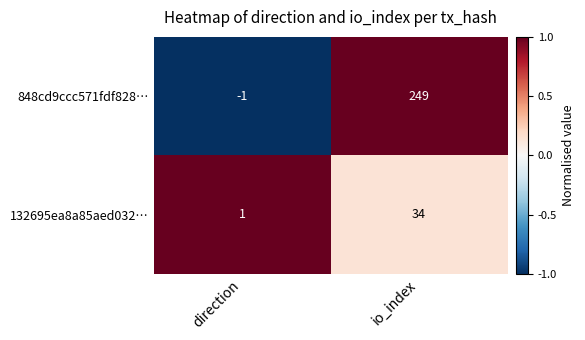

The value of 848cd9ccc571fdf828… at io_index is 68. True or false?

False